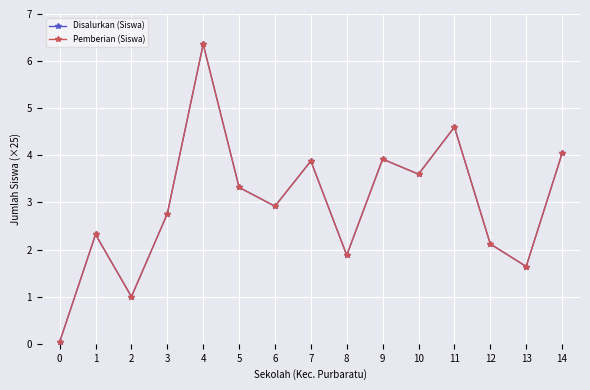

Where does the Pemberian (Siswa) series first go above 2?

1